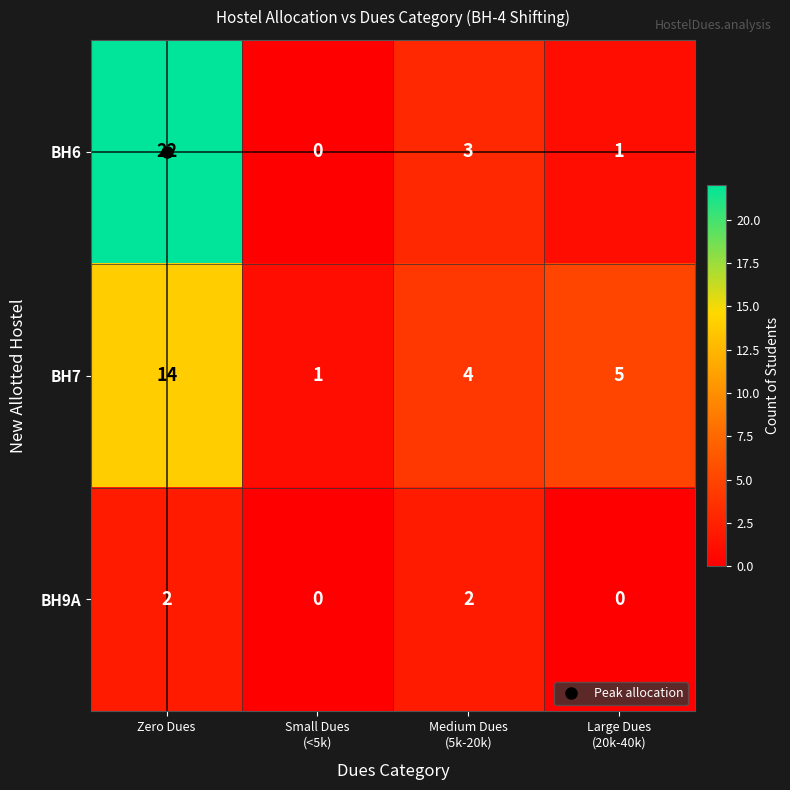

How many data points in BH6 are less than 3?

2